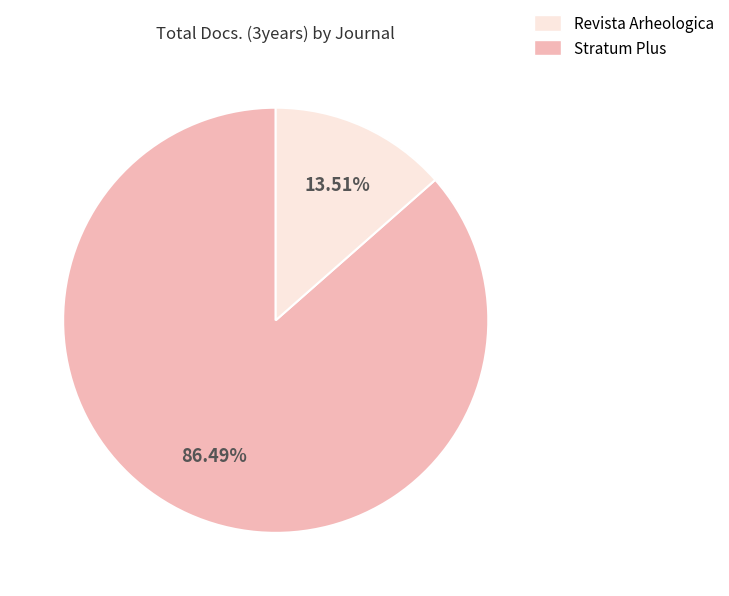

Is there any slice that represents more than half of the pie?

Yes